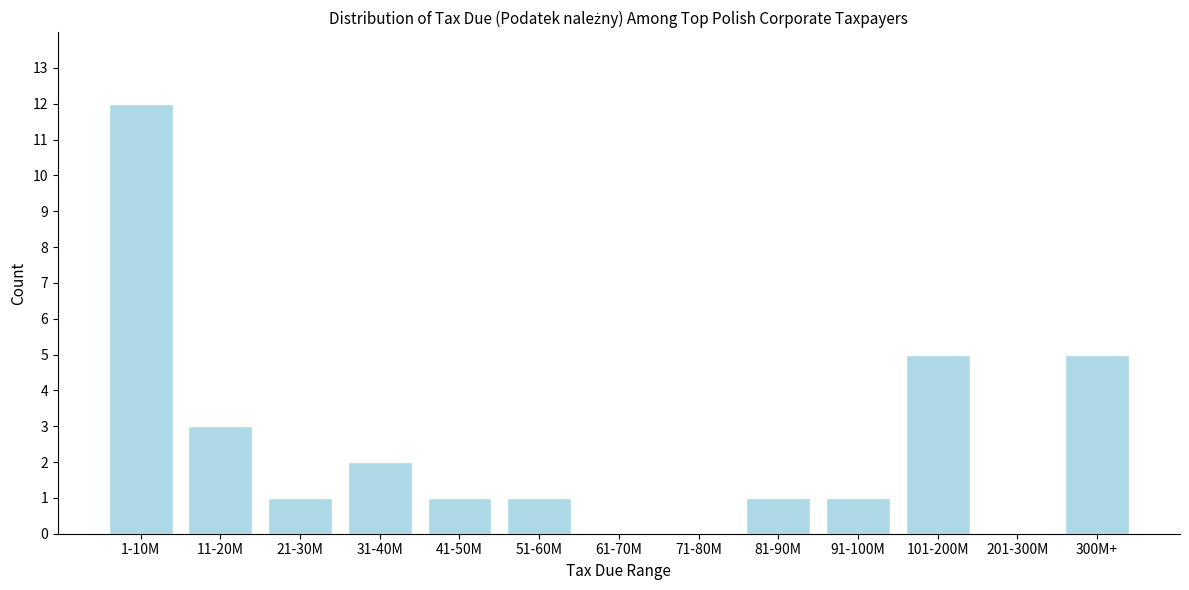

Reading left to right, transcribe all the data shown in this chart.

1-10M=12	11-20M=3	21-30M=1	31-40M=2	41-50M=1	51-60M=1	61-70M=0	71-80M=0	81-90M=1	91-100M=1	101-200M=5	201-300M=0	300M+=5